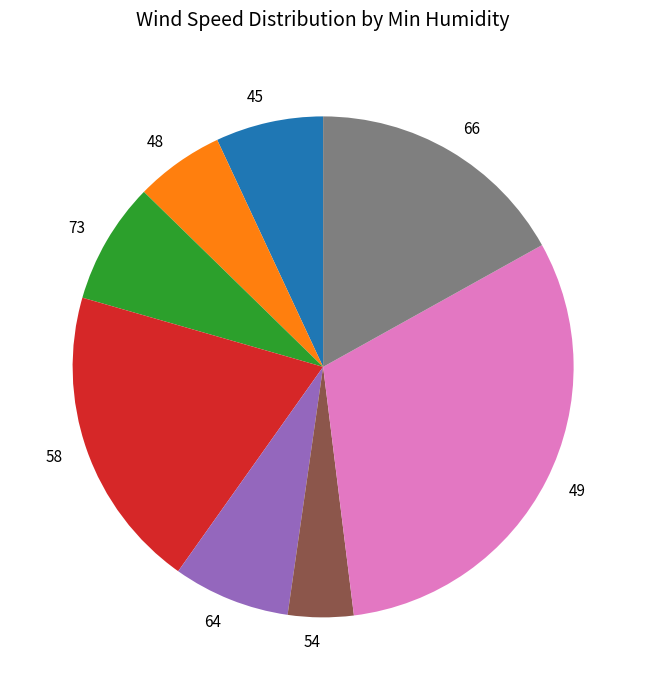

What is the smallest slice in the pie chart?

54